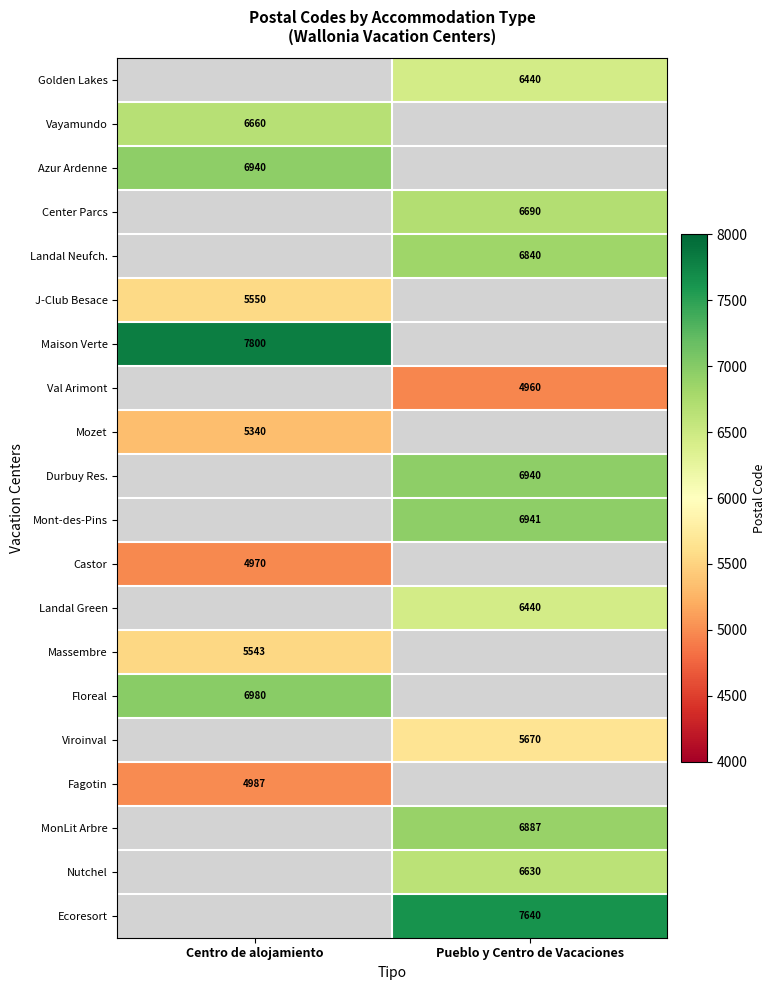

What is the smallest value displayed?

4960.0